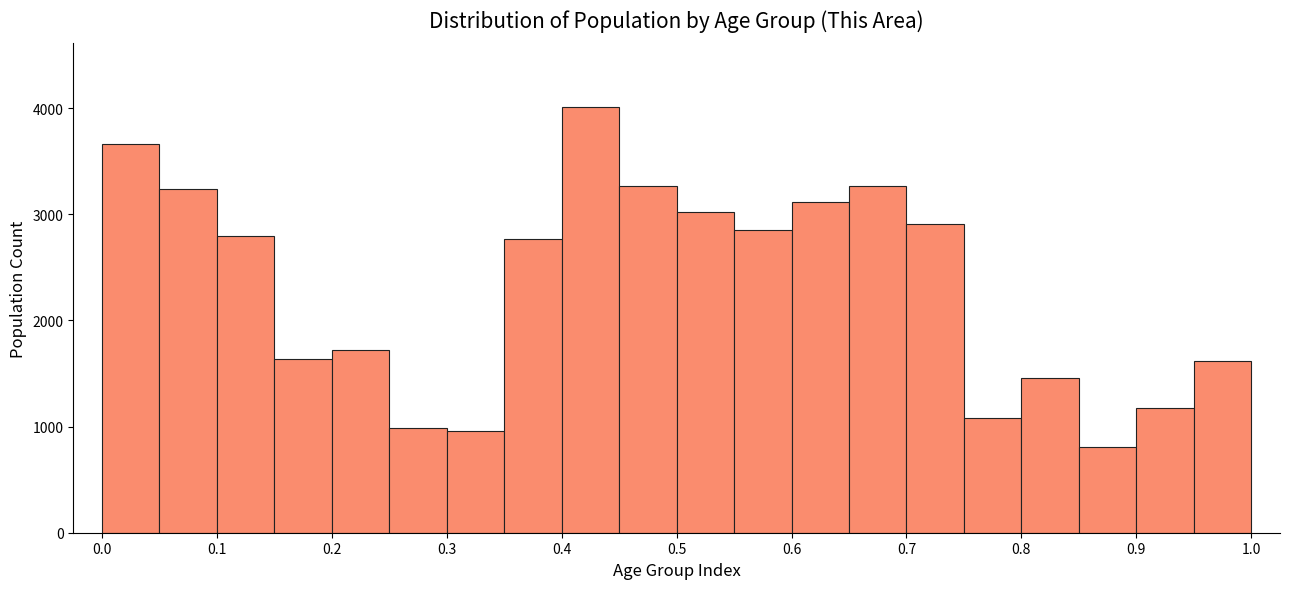

Reading left to right, list every bar in this chart as the range it spans on the x-axis followed by its height. The values are not printed on the chart, so give them approximately, as read against the axis.

0.00 to 0.05: 3700
0.05 to 0.10: 3200
0.10 to 0.15: 2800
0.15 to 0.20: 1600
0.20 to 0.25: 1700
0.25 to 0.30: 1000
0.30 to 0.35: 1000
0.35 to 0.40: 2800
0.40 to 0.45: 4000
0.45 to 0.50: 3300
0.50 to 0.55: 3000
0.55 to 0.60: 2800
0.60 to 0.65: 3100
0.65 to 0.70: 3300
0.70 to 0.75: 2900
0.75 to 0.80: 1100
0.80 to 0.85: 1500
0.85 to 0.90: 800
0.90 to 0.95: 1200
0.95 to 1.00: 1600